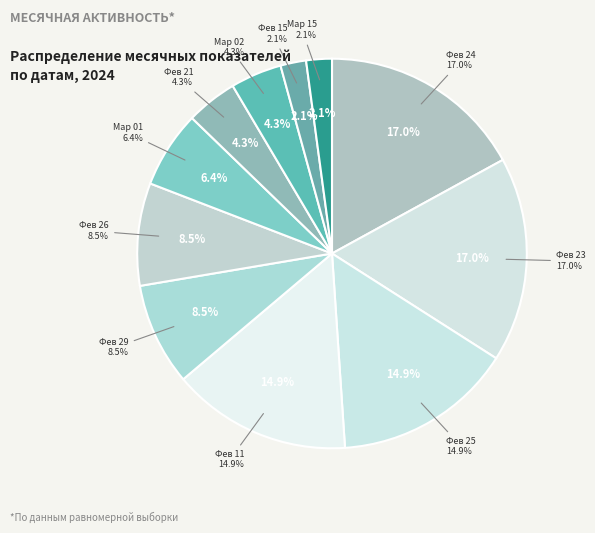

Does any single category account for the majority?

No